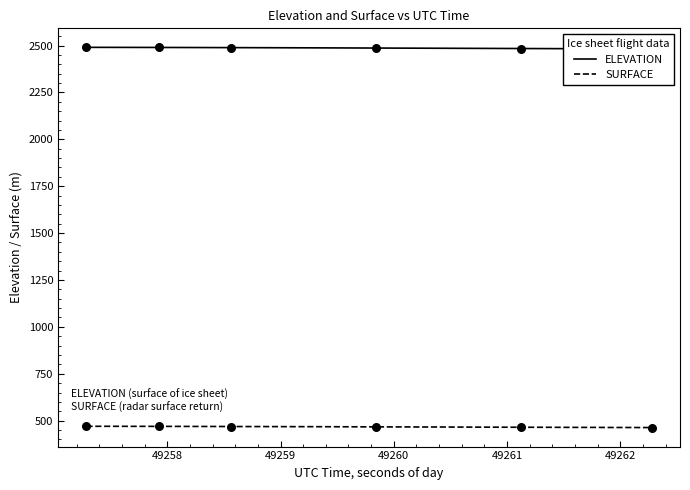

What is the lowest value of the SURFACE series?

463.0